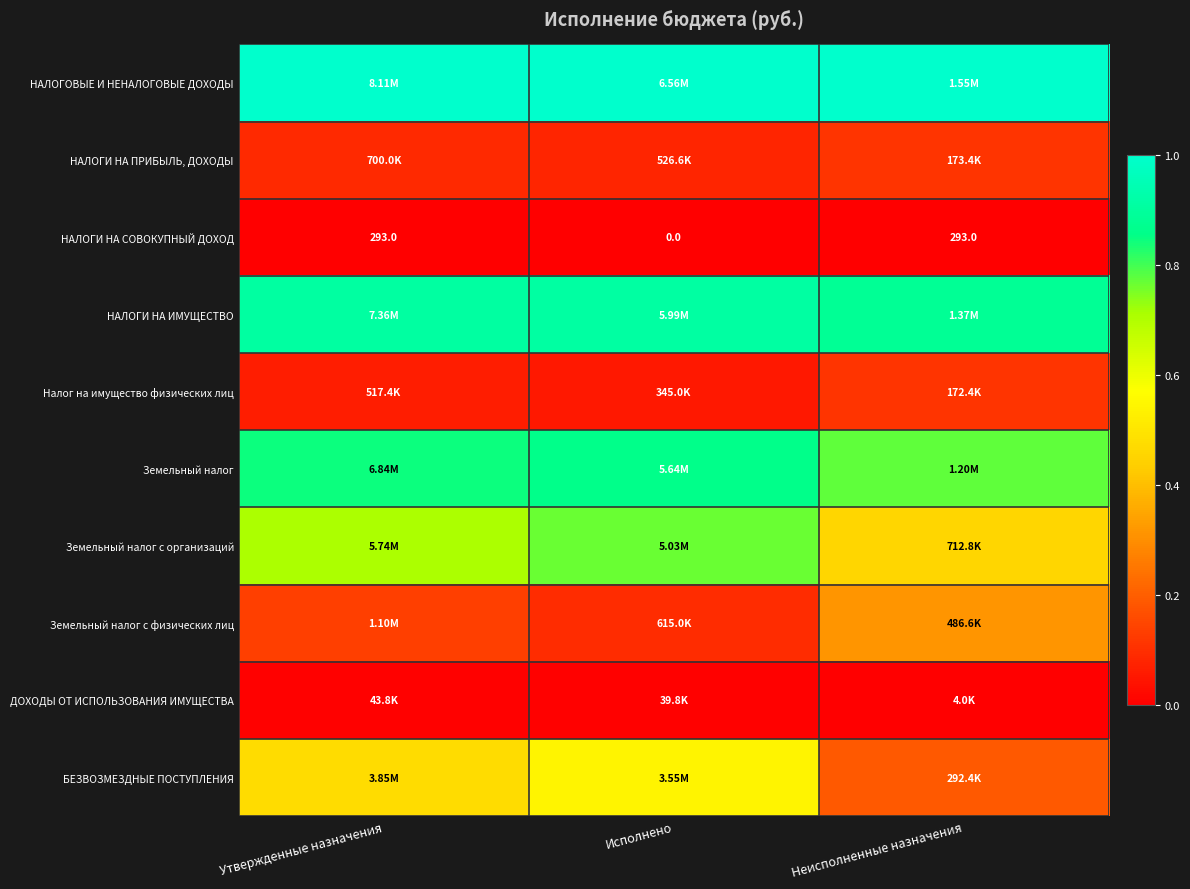

Is it true that НАЛОГИ НА ИМУЩЕСТВО equals 0.9 at Утвержденные назначения?

True